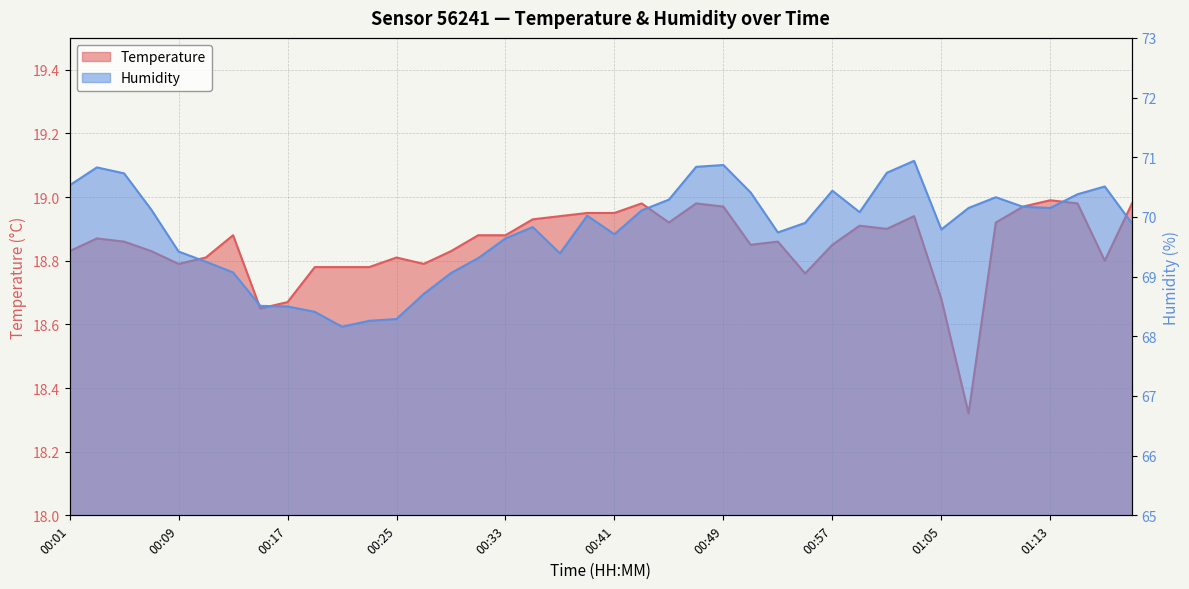

At how many categories does at least one series exceed 51?

40